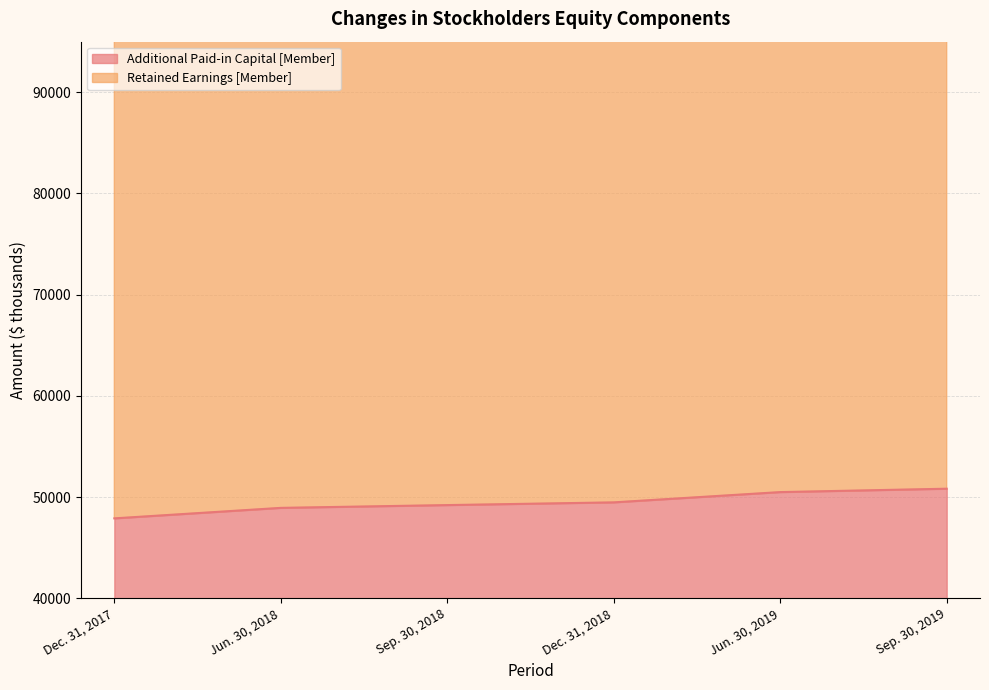

Where is Retained Earnings [Member] nearest to the value 127836?

Sep. 30, 2018